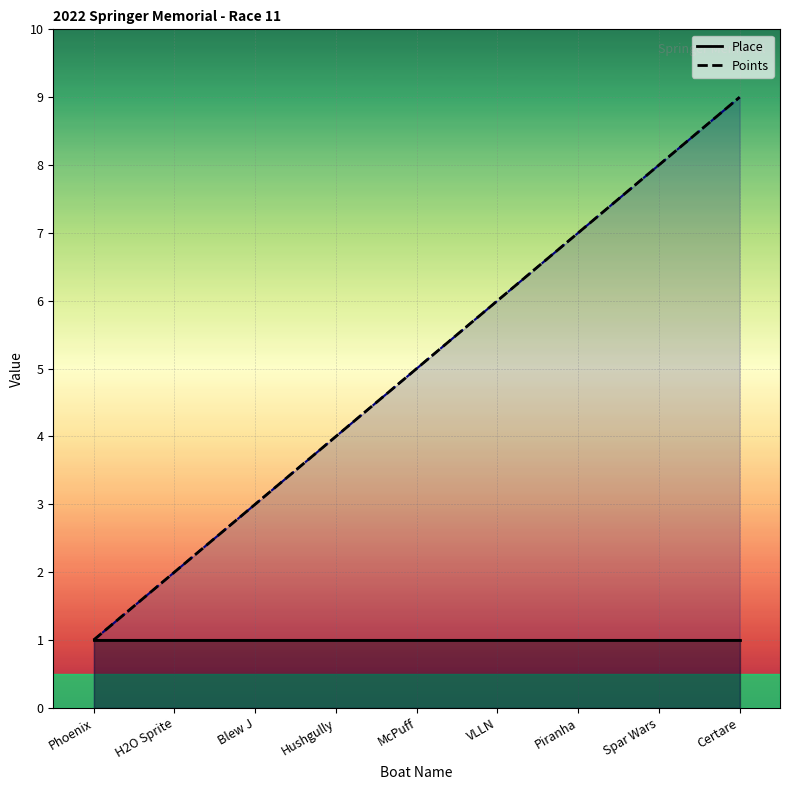

Reading left to right, transcribe all the data shown in this chart.

Place: Phoenix=1	H2O Sprite=1	Blew J=1	Hushgully=1	McPuff=1	VLLN=1	Piranha=1	Spar Wars=1	Certare=1
Points: Phoenix=1	H2O Sprite=2	Blew J=3	Hushgully=4	McPuff=5	VLLN=6	Piranha=7	Spar Wars=8	Certare=9